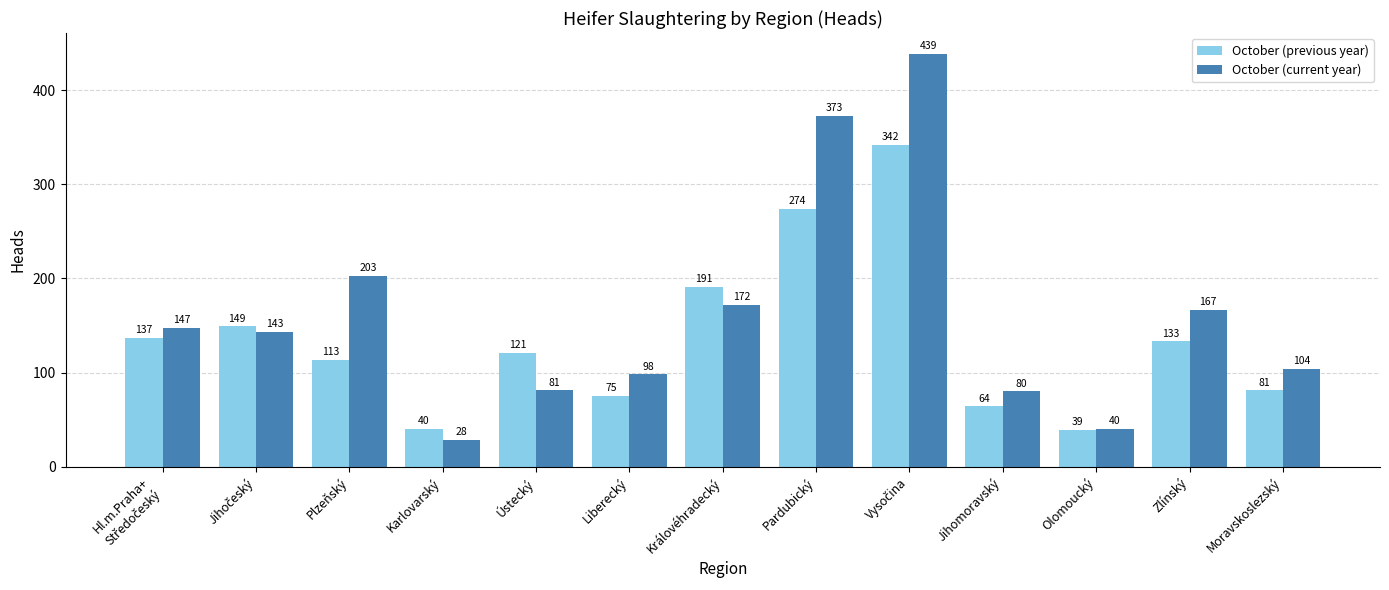

Where is October (previous year) nearest to the value 190?

Královéhradecký